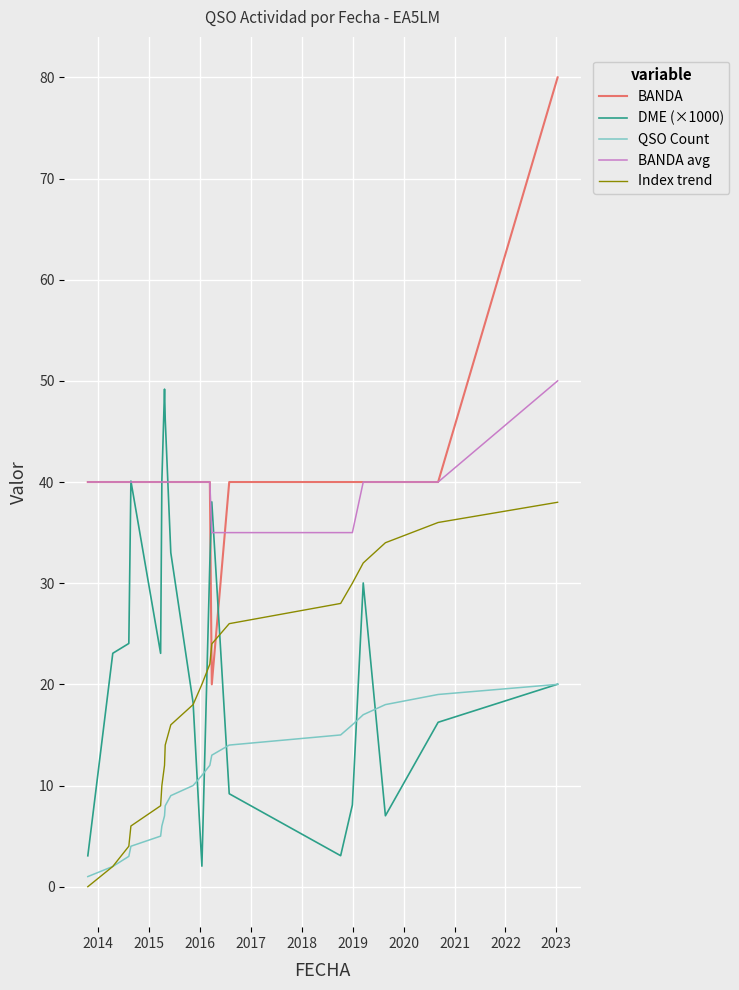

List the series in order of their peak value, lowest first.

QSO Count, Index trend, DME (×1000), BANDA avg, BANDA